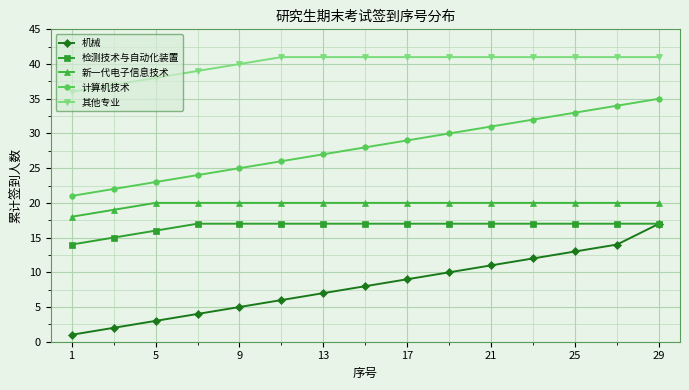

What is the greatest value displayed?

41